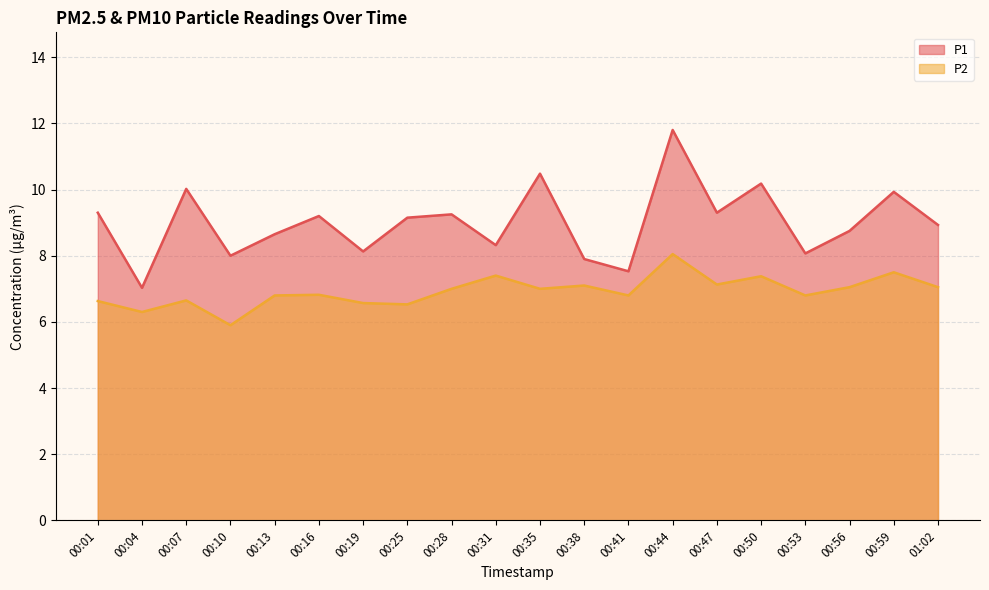

How many lines are shown in the chart?

2